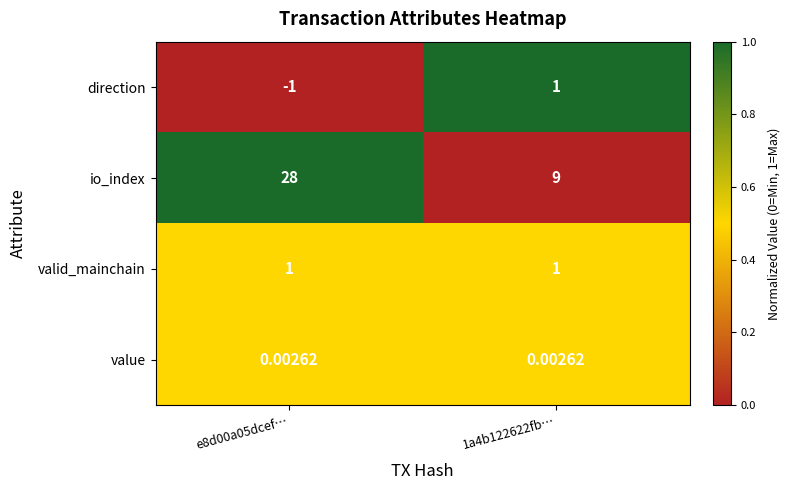

Which series changed the most between e8d00a05dcef… and 1a4b122622fb…?

io_index